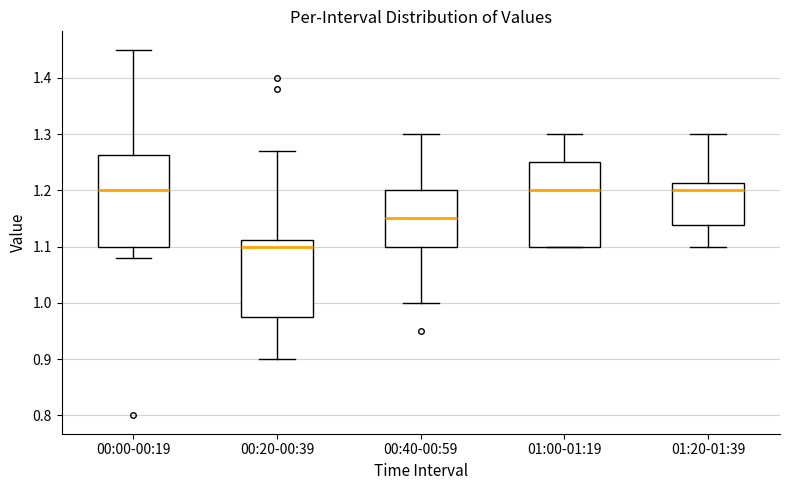

Reading left to right, read every box against the y-axis: the position of its median line, the range the box covers, and the ends of its whiskers. The values are not printed on the chart, so give them approximately, as read against the axis.

00:00-00:19: median 1.20, box 1.10 to 1.26, whiskers 1.08 to 1.45
00:20-00:39: median 1.10, box 0.98 to 1.11, whiskers 0.90 to 1.27
00:40-00:59: median 1.15, box 1.10 to 1.20, whiskers 1.00 to 1.30
01:00-01:19: median 1.20, box 1.10 to 1.25, whiskers 1.10 to 1.30
01:20-01:39: median 1.20, box 1.14 to 1.21, whiskers 1.10 to 1.30